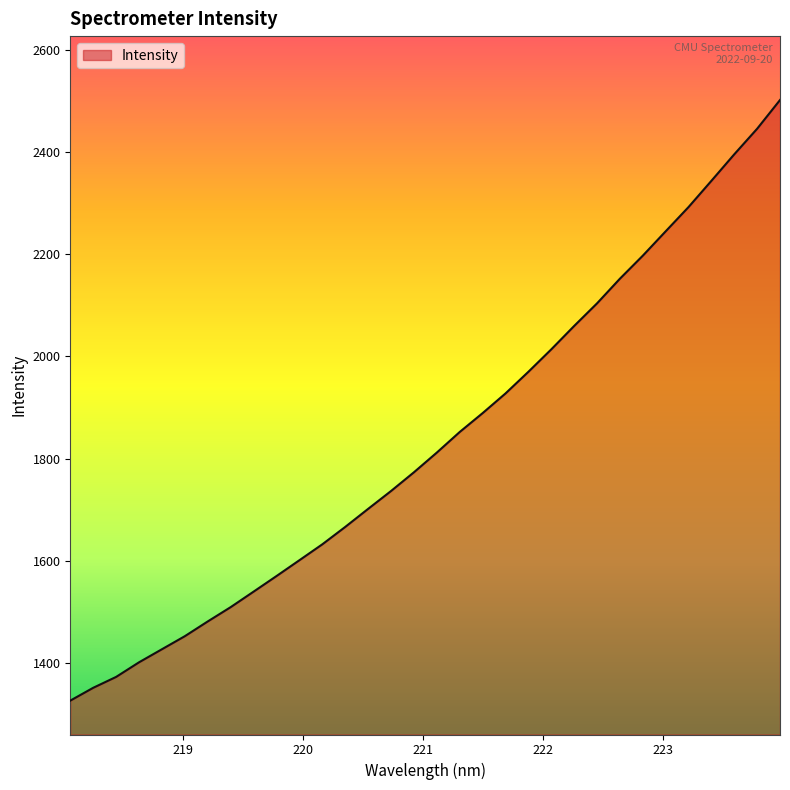

What is the greatest value displayed?

2502.1